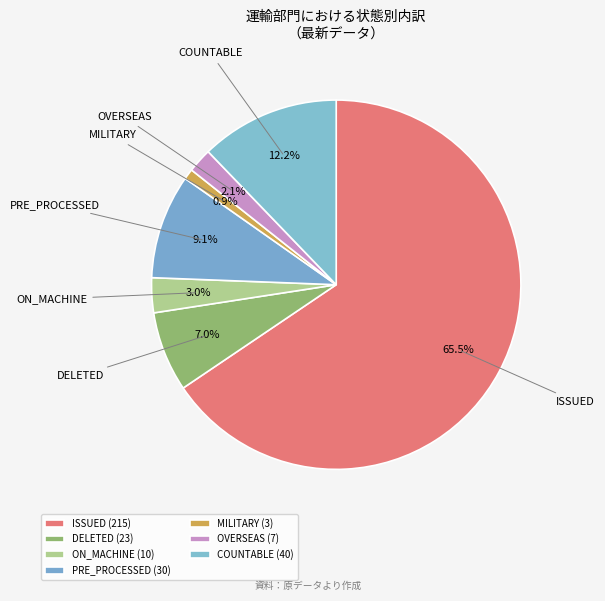

Is it true that DELETED is 7% of the pie?

True